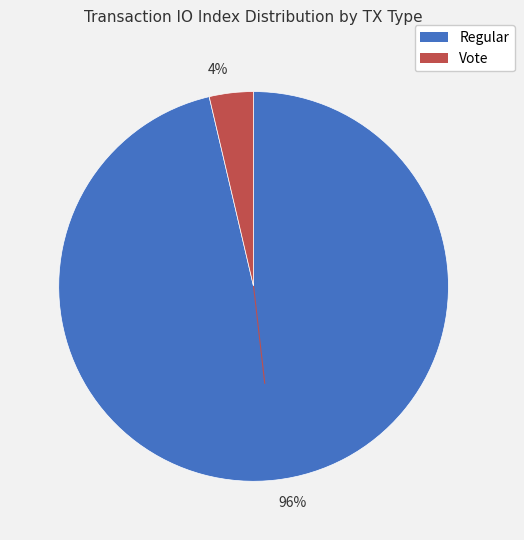

Is the sum of 96% and 4% greater than half?

Yes